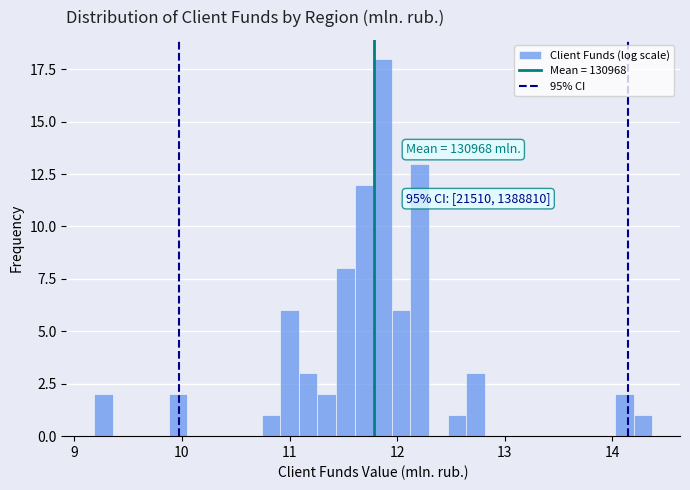

Around what value on the x-axis is the tallest bar? Give the approximate position of its centre, as read against the axis.

11.9